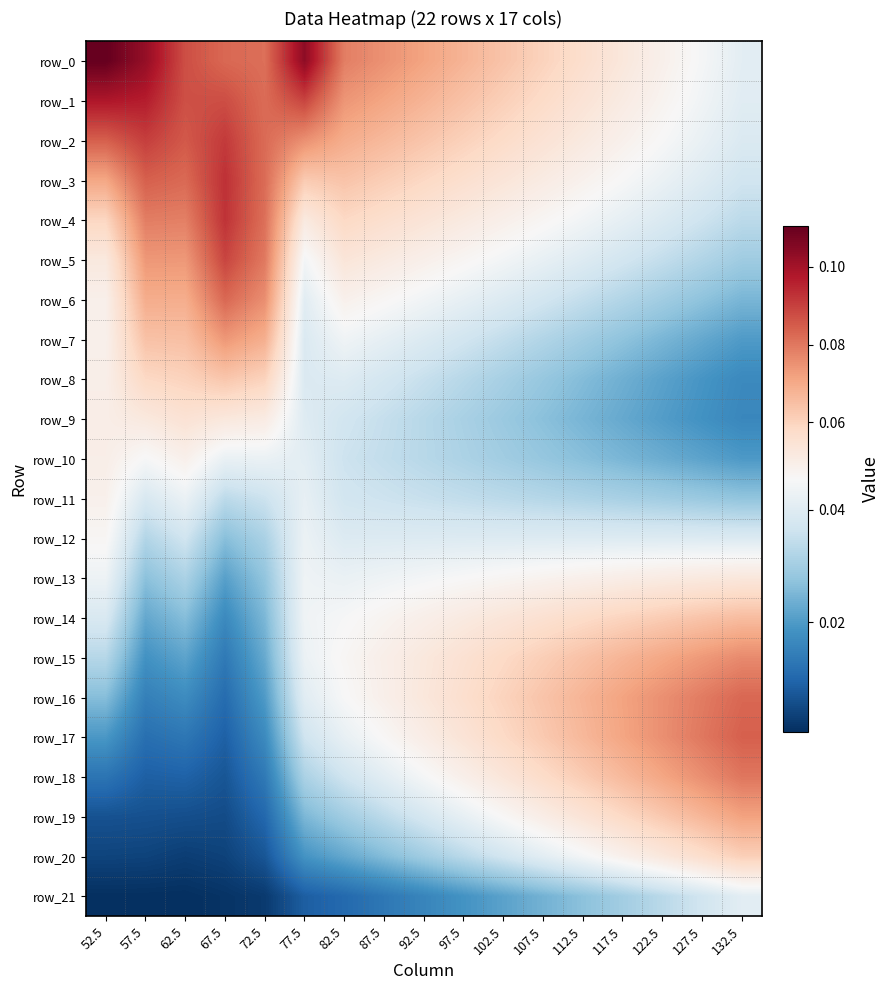

What is the spread (max minus min) of values at 77.5?

0.1